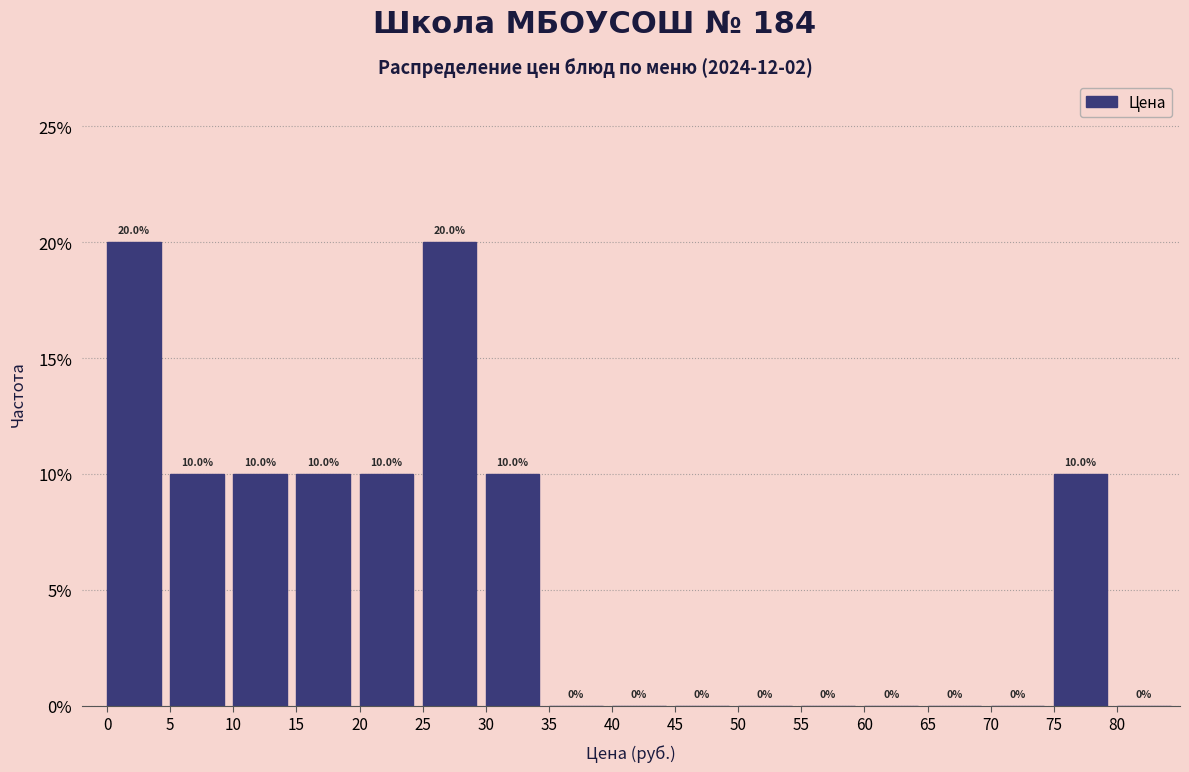

Reading left to right, transcribe this chart: for each bar, give the range it covers on the x-axis and its height.

0 to 5: 20.0
5 to 10: 10.0
10 to 15: 10.0
15 to 20: 10.0
20 to 25: 10.0
25 to 30: 20.0
30 to 35: 10.0
35 to 40: 0.0
40 to 45: 0.0
45 to 50: 0.0
50 to 55: 0.0
55 to 60: 0.0
60 to 65: 0.0
65 to 70: 0.0
70 to 75: 0.0
75 to 80: 10.0
80 to 85: 0.0